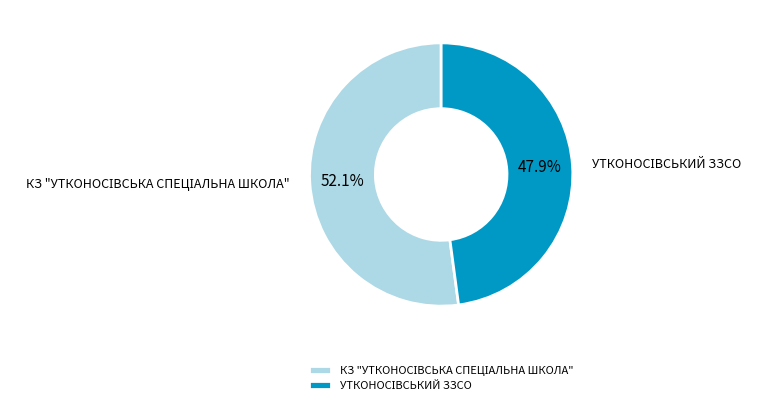

Does any single category account for the majority?

Yes